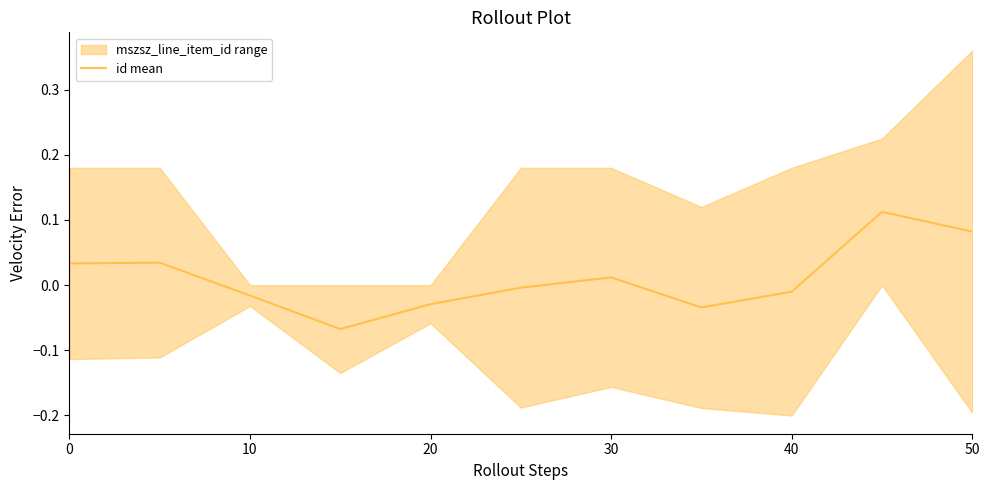

How many points are higher than both their immediate neighbors (excluding endpoints)?

3